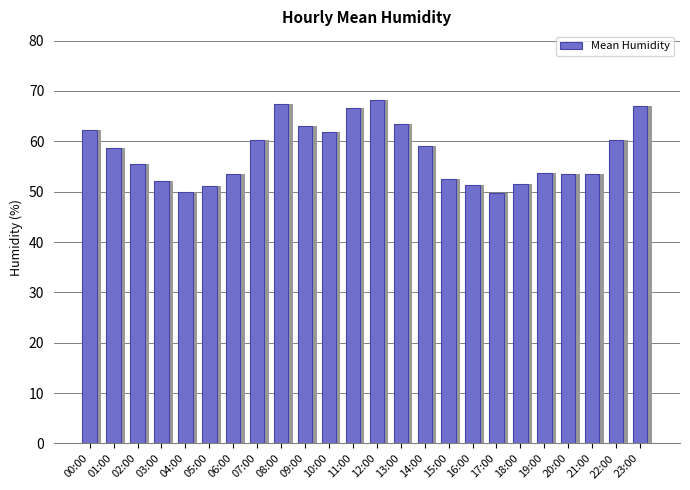

What position from the right is 03:00?

21